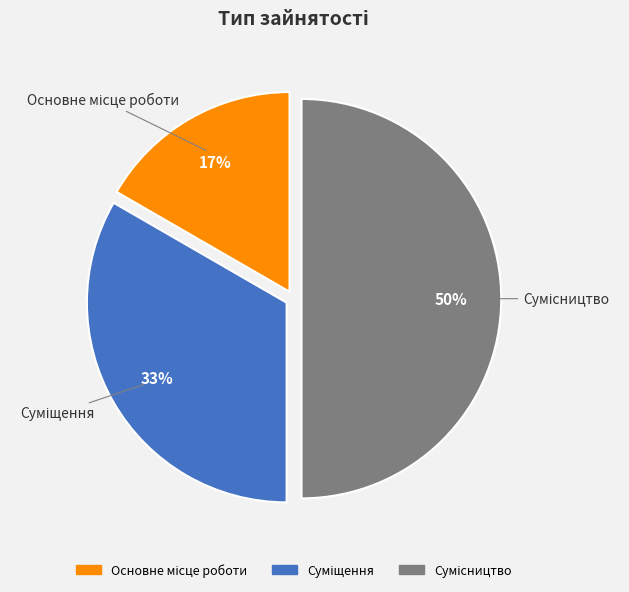

To the nearest percent, what is the difference between the largest and smallest slice percentages?

33%